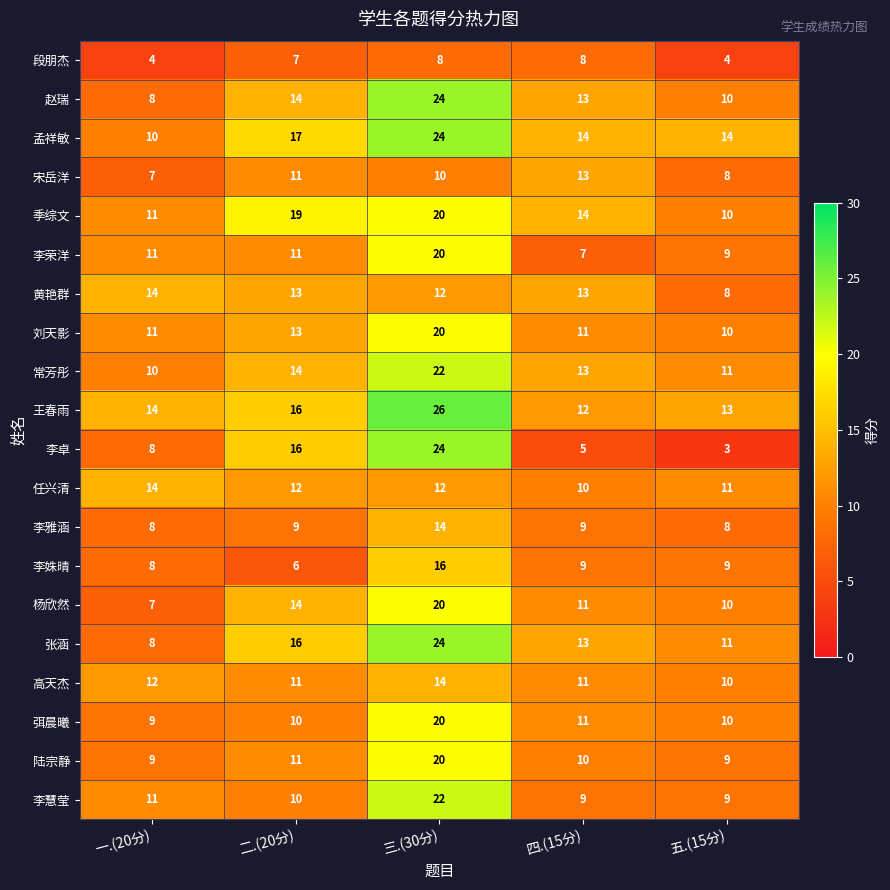

What is the spread (max minus min) of values at 四.(15分)?

9